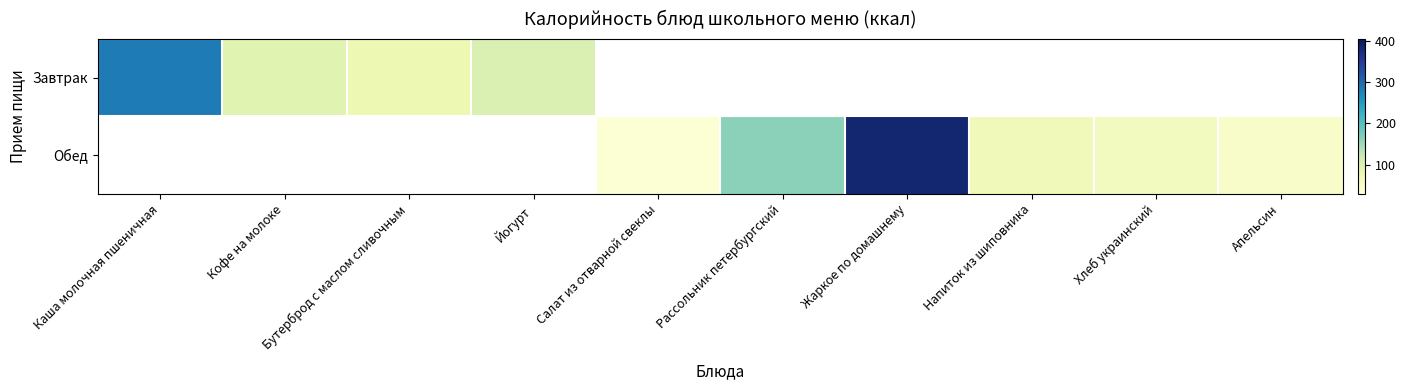

List the series in order of their overall mean, highest first.

Завтрак, Обед